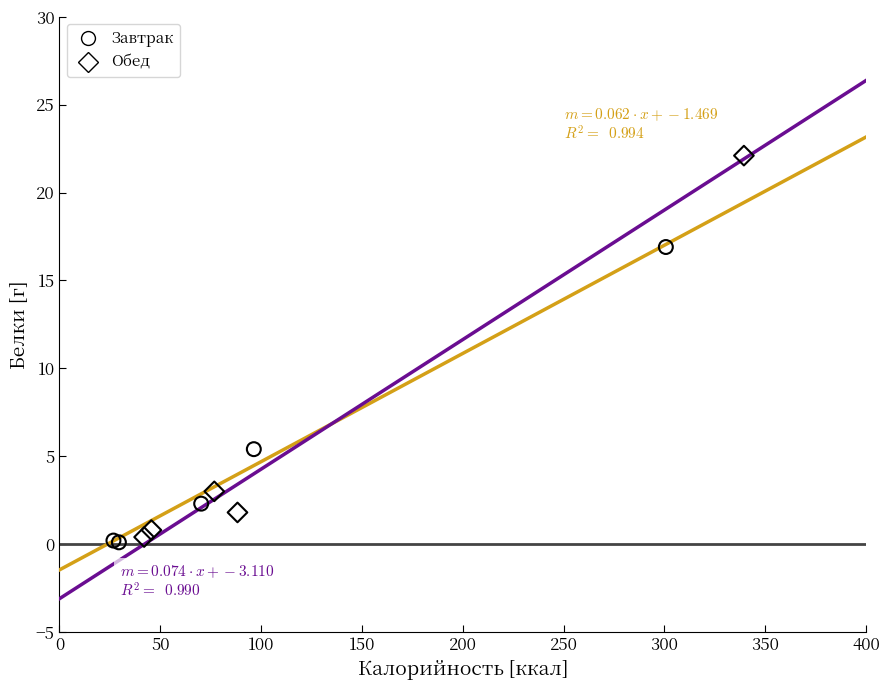

Which series has the widest spread of Y values?

Обед